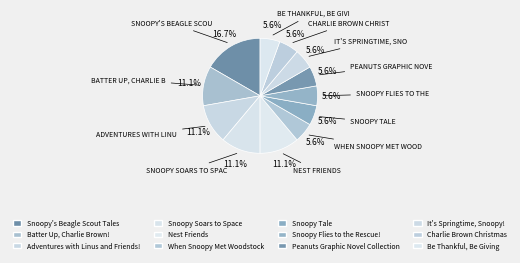

Count the number of slices in the pie.

12